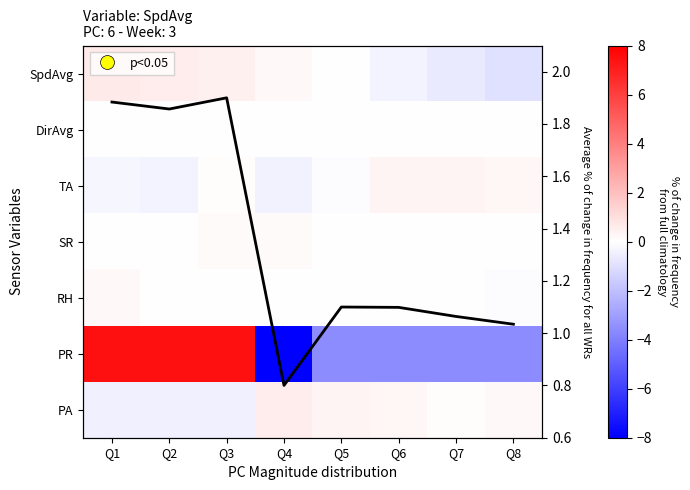

Count the number of data series in this chart.

8